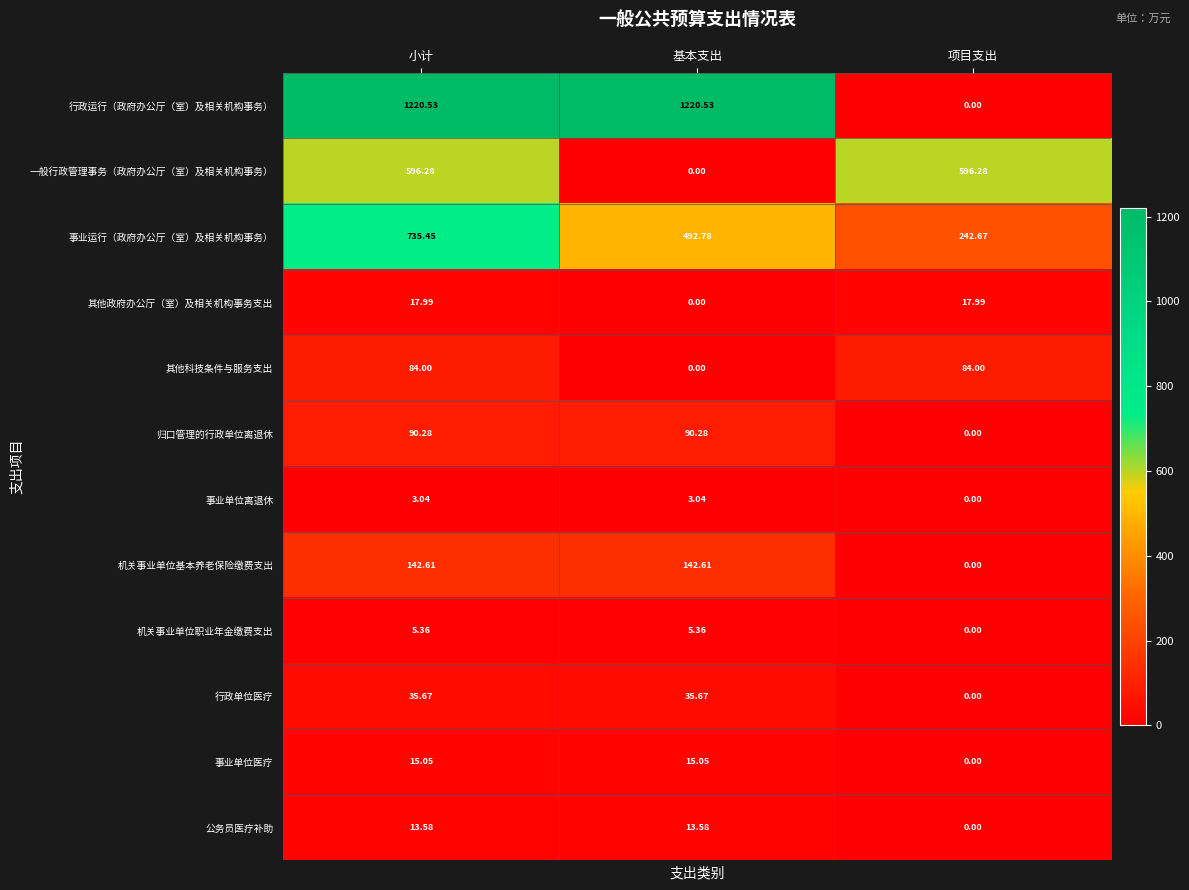

Which series changed the most between 基本支出 and 项目支出?

行政运行（政府办公厅（室）及相关机构事务）